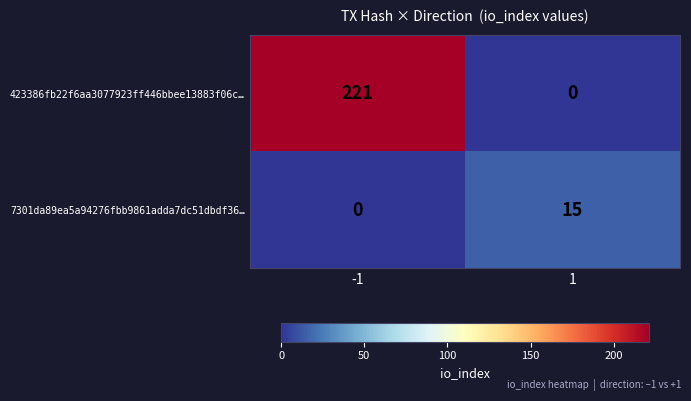

Which series has the largest total across all categories?

423386fb22f6aa3077923ff446bbee13883f06c…